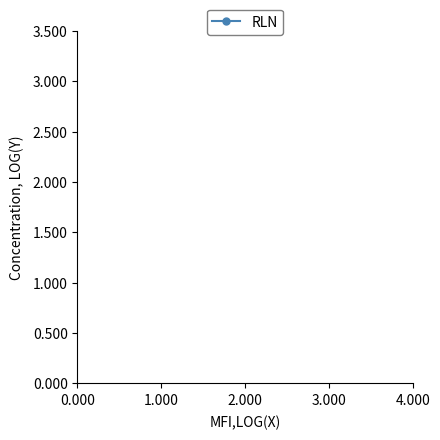

True or false: the data has more than 2 interior local peaks.

False